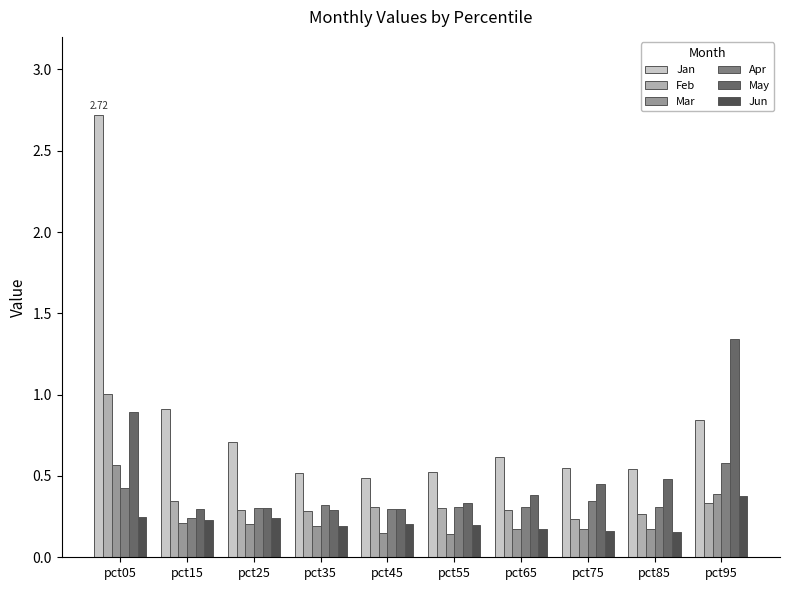

Are the bars horizontal?

No